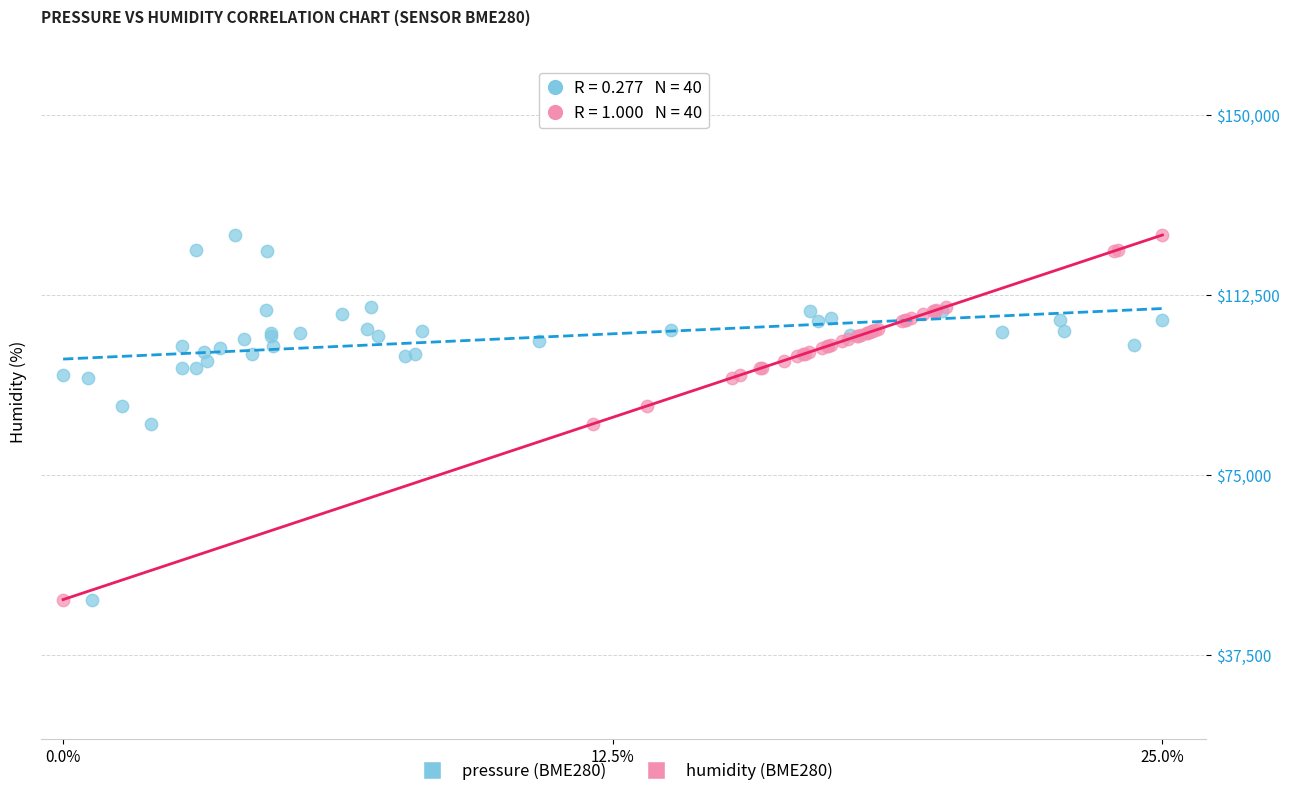

What are all the series names shown in the legend?

pressure (BME280), humidity (BME280)